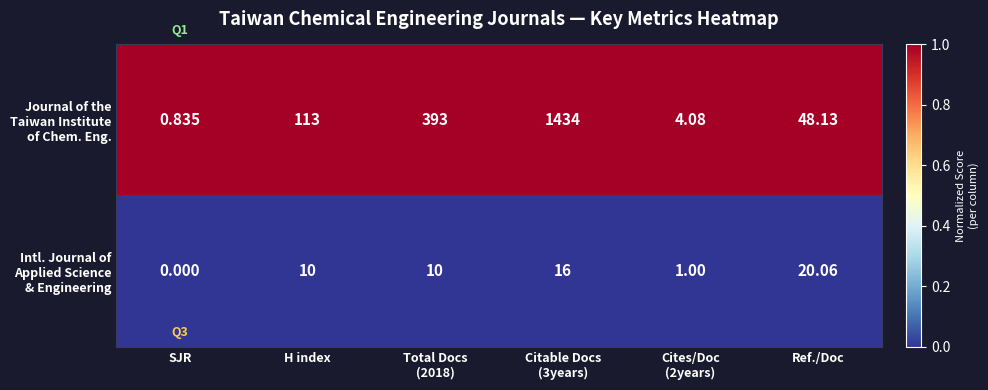

Which category has the lowest value across all series?

SJR